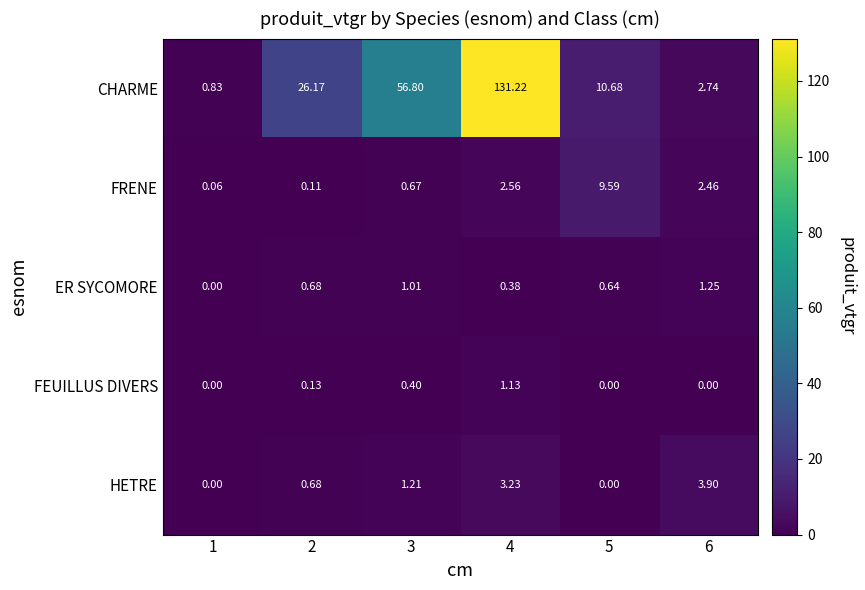

Rank the series by their maximum value, from highest to lowest.

CHARME, FRENE, HETRE, ER SYCOMORE, FEUILLUS DIVERS